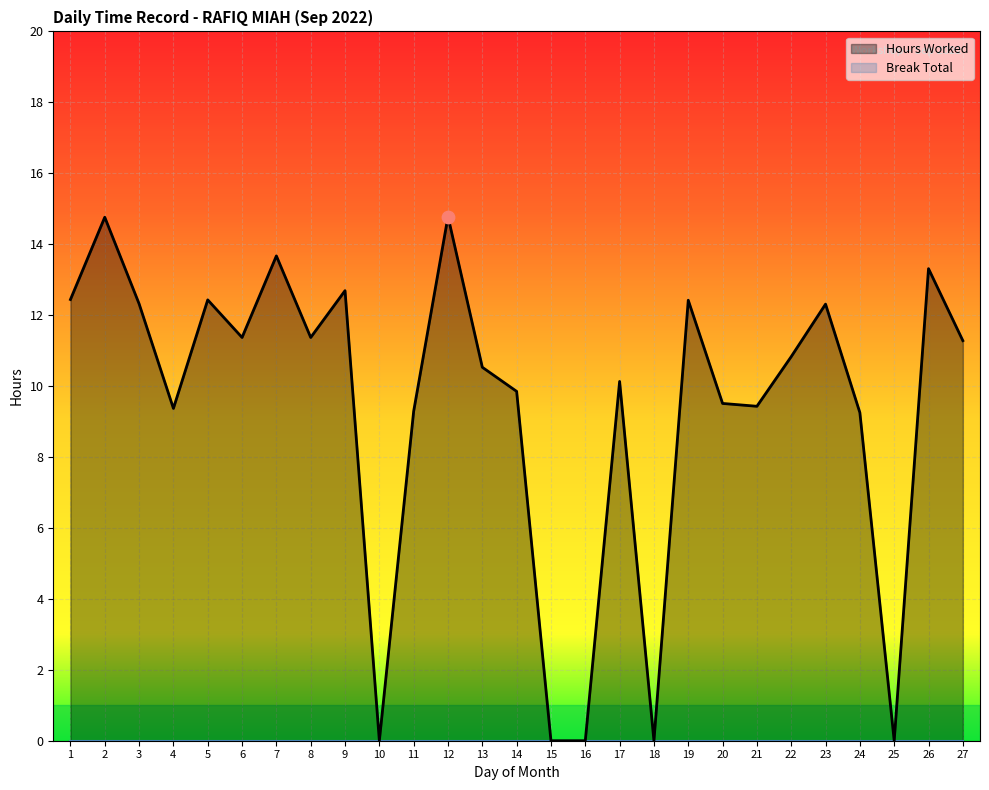

Which has a higher value, 8 or 12?

12